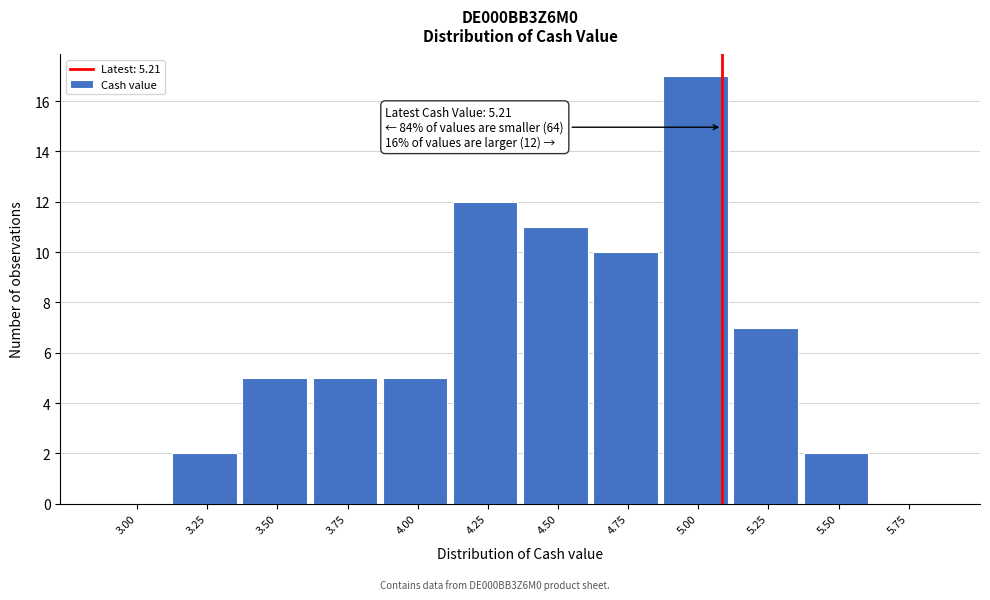

Reading right to left, what are all the values shown in this chart?

5.75=0	5.50=2	5.25=7	5.00=17	4.75=10	4.50=11	4.25=12	4.00=5	3.75=5	3.50=5	3.25=2	3.00=0